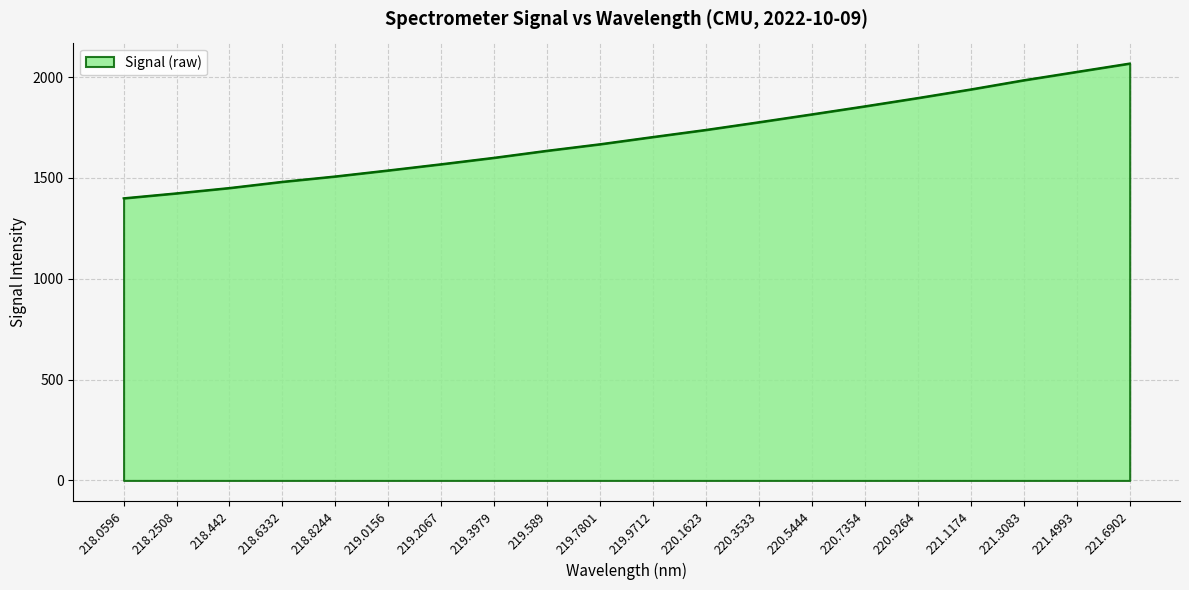

Reading left to right, transcribe all the data shown in this chart.

218.0596=1399.4	218.2508=1424.0	218.442=1450.4	218.6332=1481.2	218.8244=1507.9	219.0156=1537.7	219.2067=1568.4	219.3979=1600.5	219.589=1635.3	219.7801=1667.6	219.9712=1703.5	220.1623=1738.7	220.3533=1776.8	220.5444=1815.8	220.7354=1855.6	220.9264=1896.7	221.1174=1939.4	221.3083=1984.8	221.4993=2026.3	221.6902=2067.7